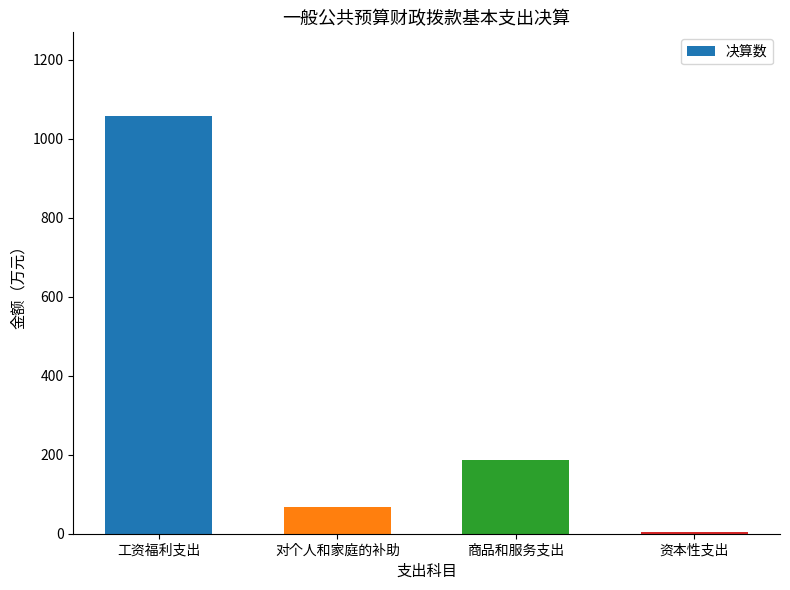

Reading left to right, transcribe all the data shown in this chart.

工资福利支出=1057.8	对个人和家庭的补助=67.9	商品和服务支出=187.1	资本性支出=4.0